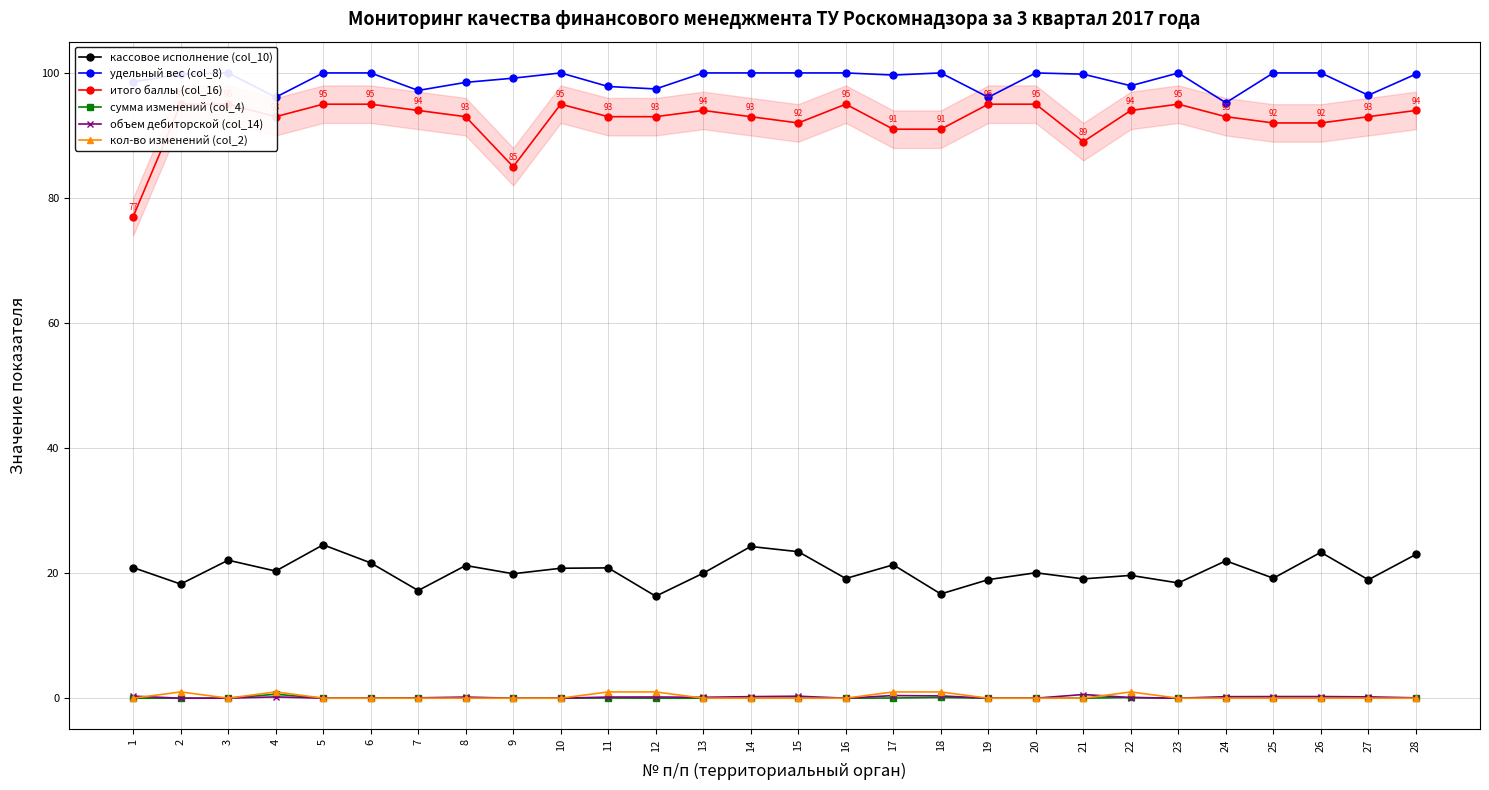

True or false: кол-во изменений (col_2) and сумма изменений (col_4) cross at least once.

False